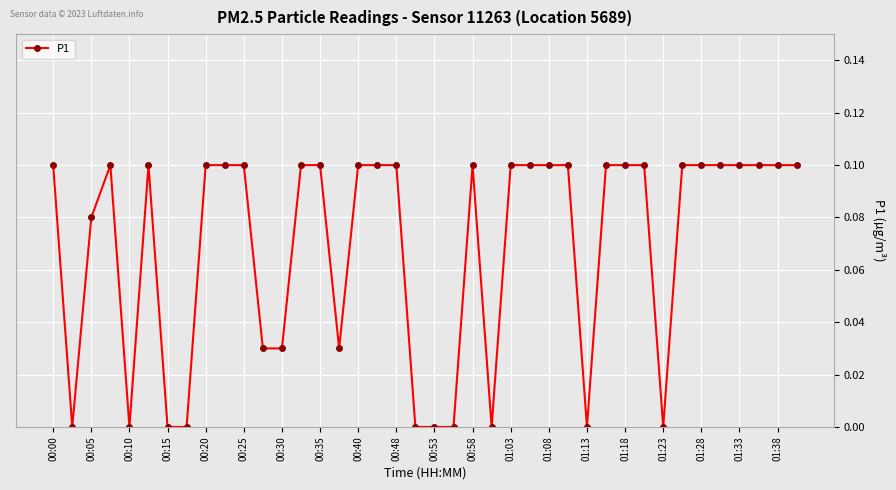

True or false: the data has more than 0 interior local peaks.

True